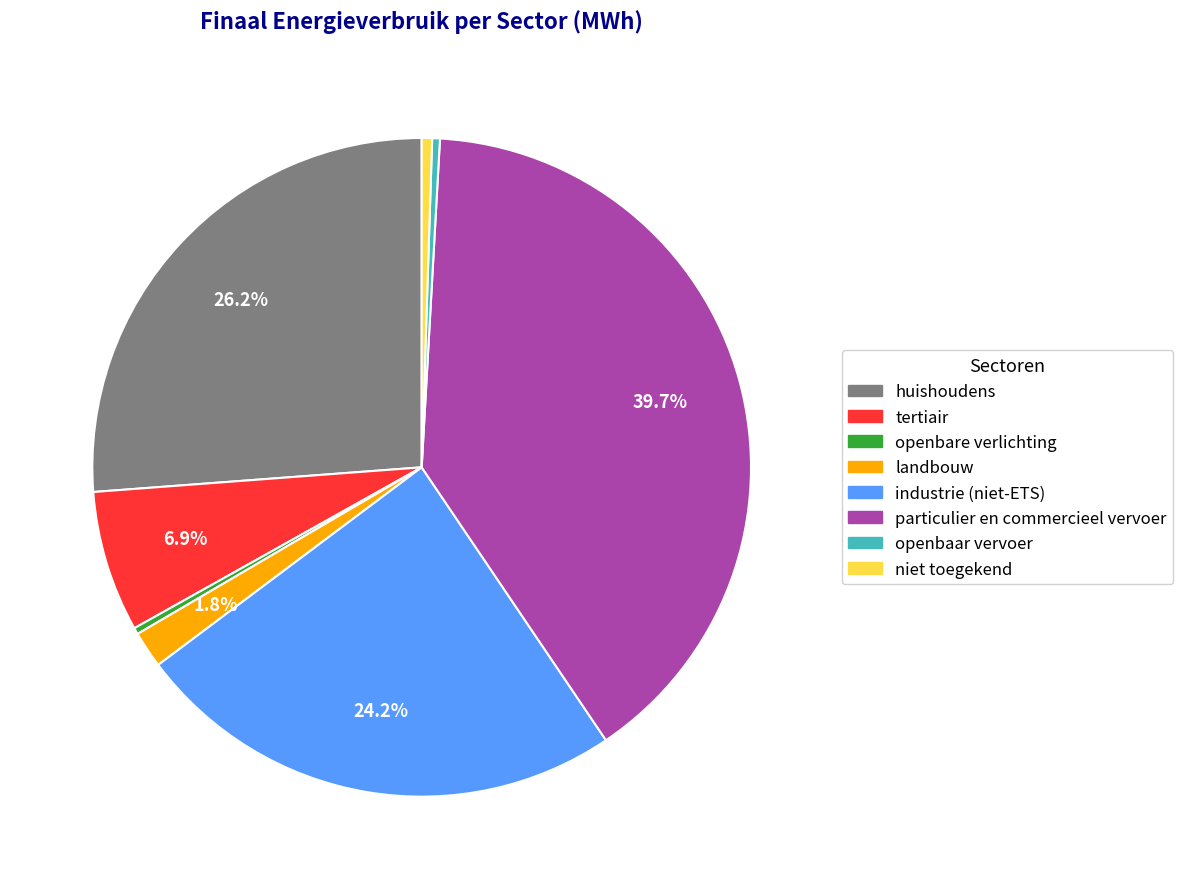

To the nearest percent, what is the difference between the largest and smallest slice percentages?

39%